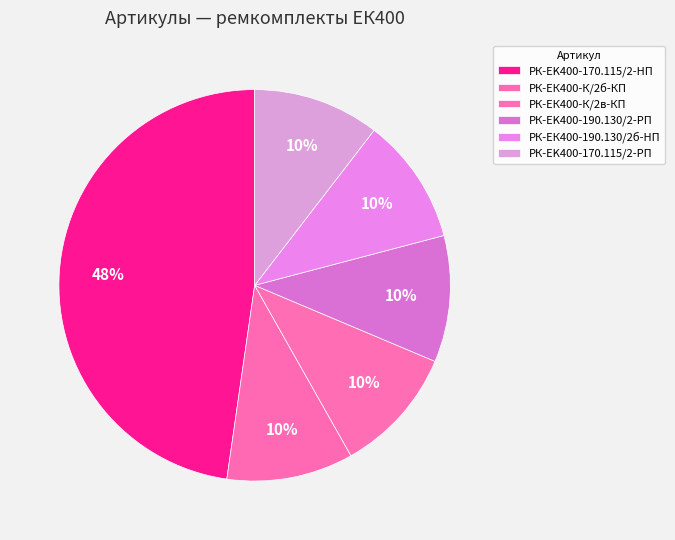

The РК-EK400-170.115/2-HП slice represents 48% of the pie. True or false?

True